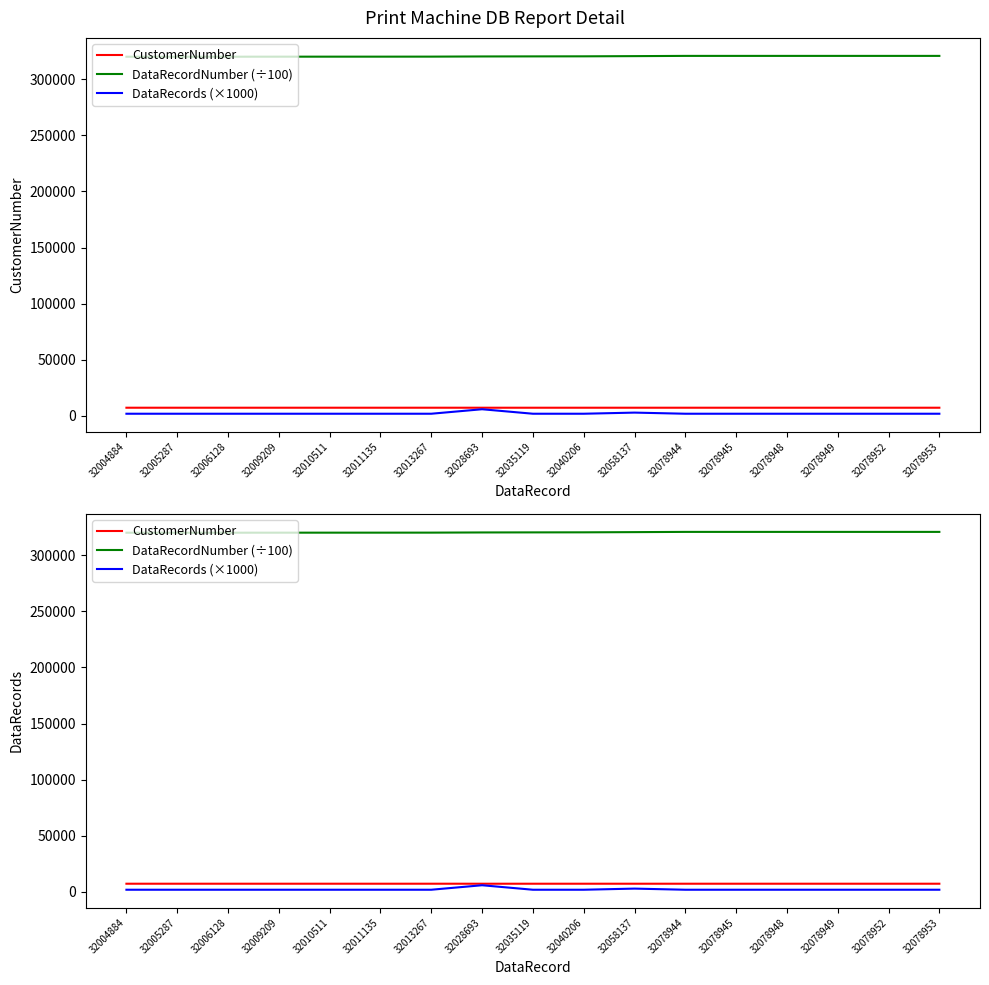

Does the chart have visible grid lines?

No